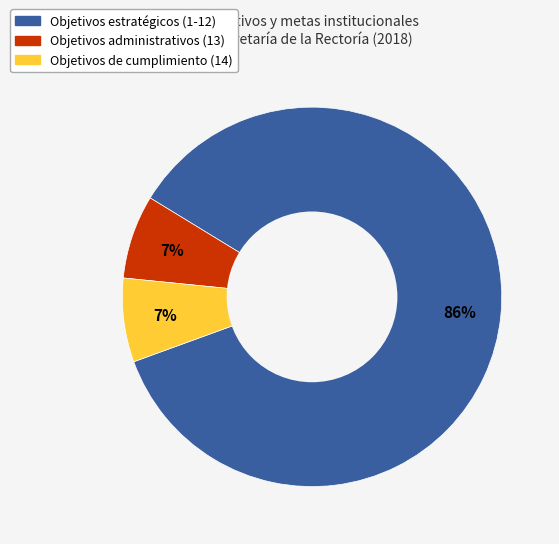

Does any single category account for the majority?

Yes